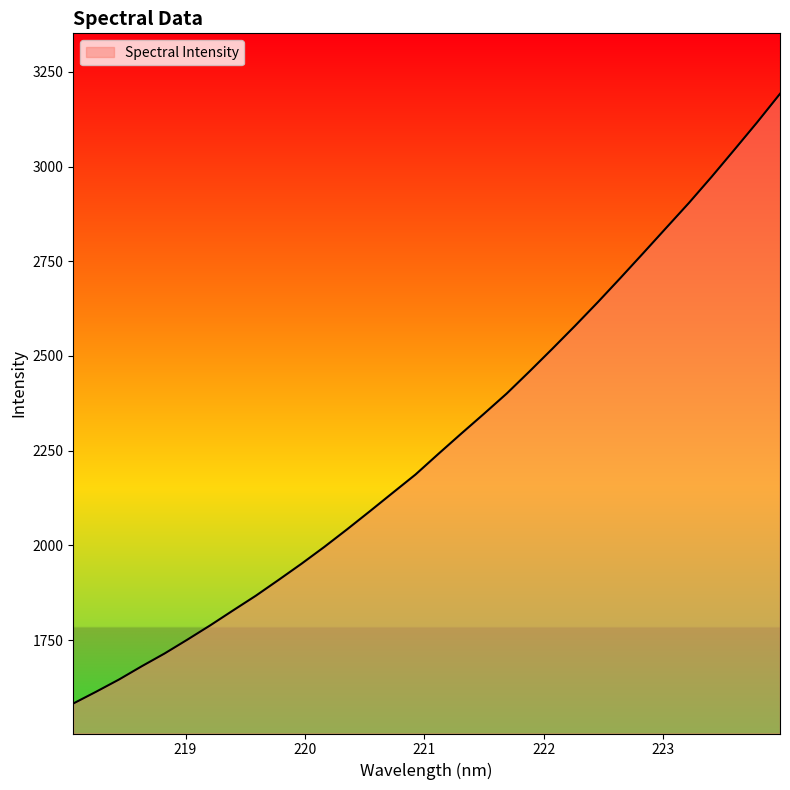

What is the difference between the maximum and minimum values?

1609.1